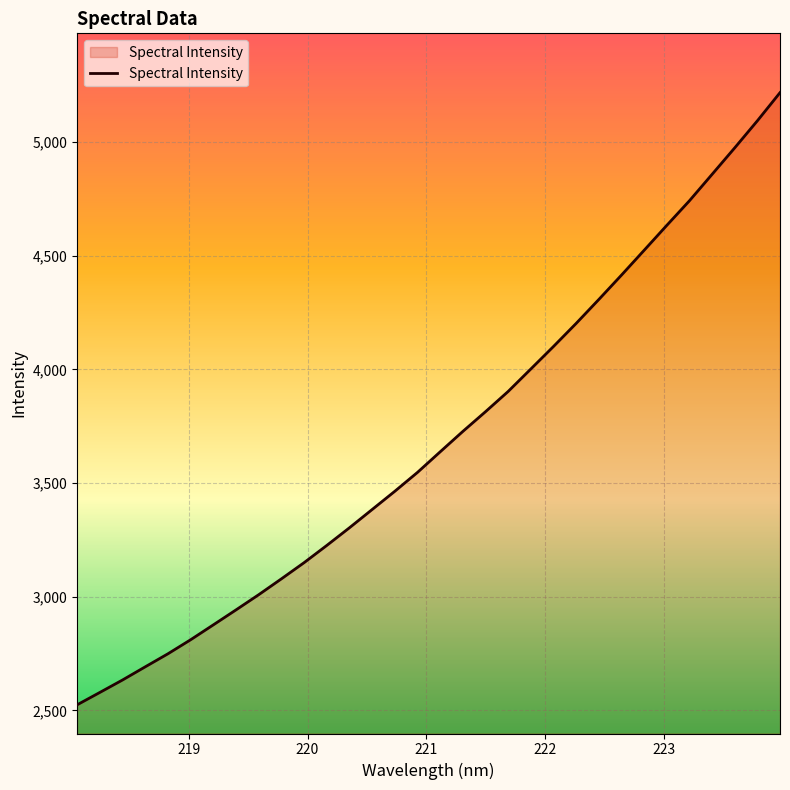

What is the difference between the maximum and minimum values?

2692.3